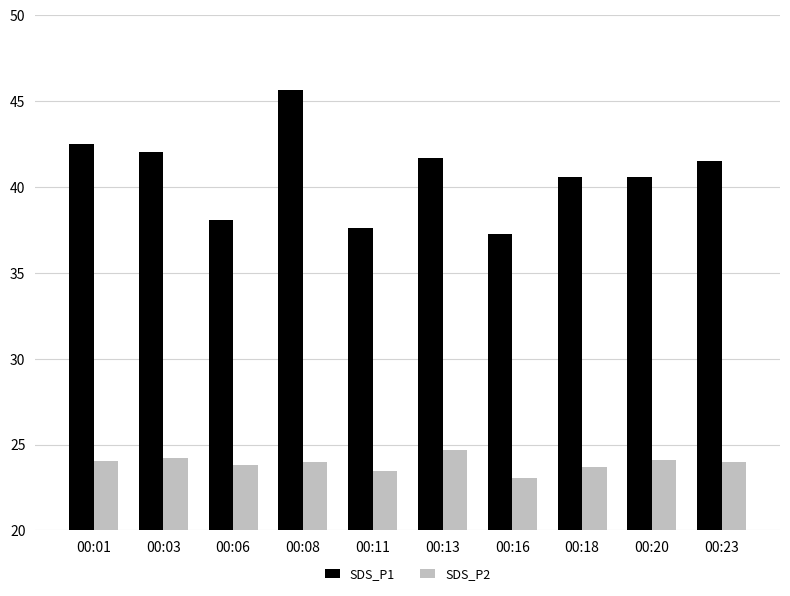

Where does the SDS_P1 series first go above 41?

00:01